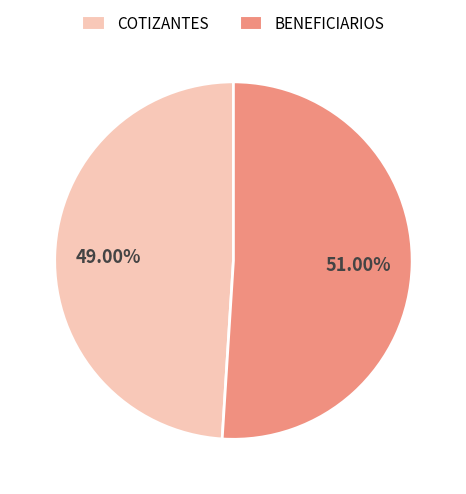

What is the ratio of the value at COTIZANTES to the value at BENEFICIARIOS?

1.0